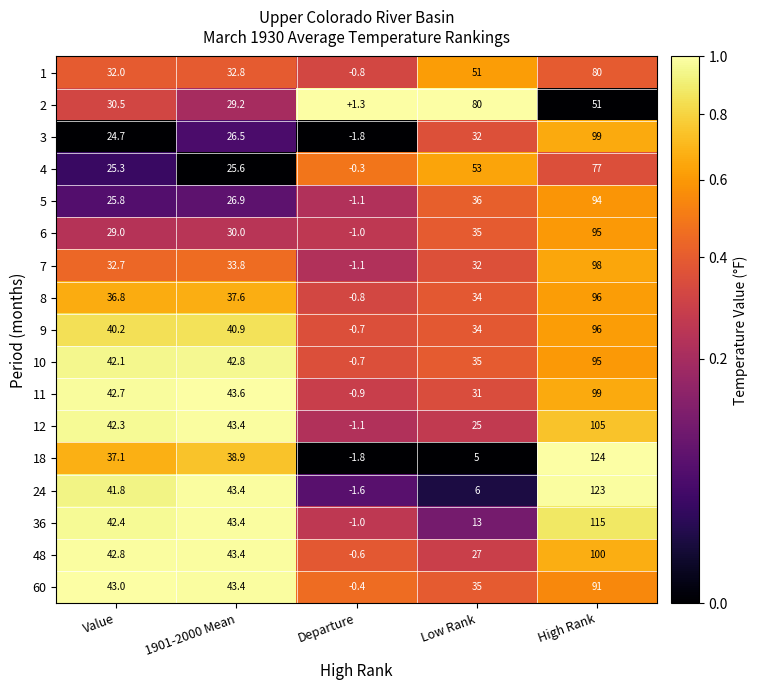

Is it true that 24 equals 47.9 at High Rank?

False